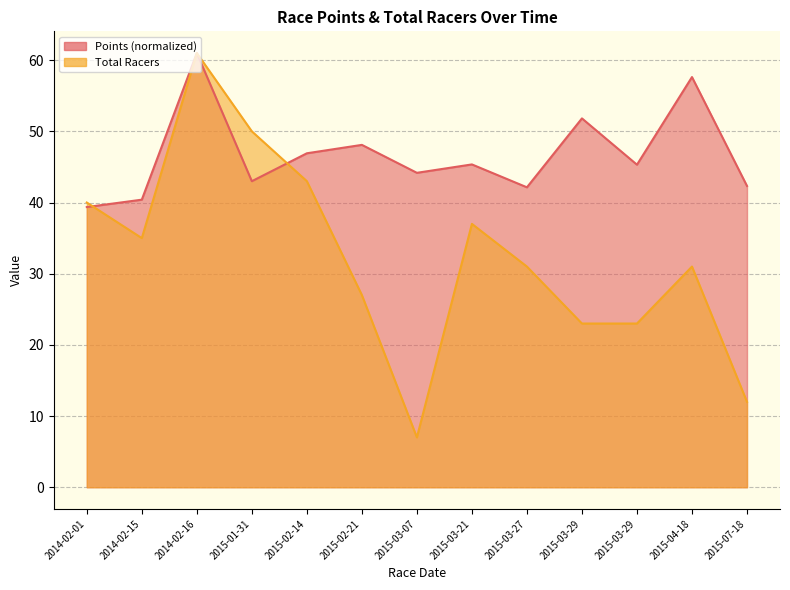

Reading left to right, list all the values displayed in this chart.

Points: 39.4	40.4	61.0	43.0	46.9	48.1	44.2	45.4	42.1	51.8	45.3	57.6	42.3
Total Racers: 40.0	35.0	61.0	50.0	43.0	27.0	7.0	37.0	31.0	23.0	23.0	31.0	12.0